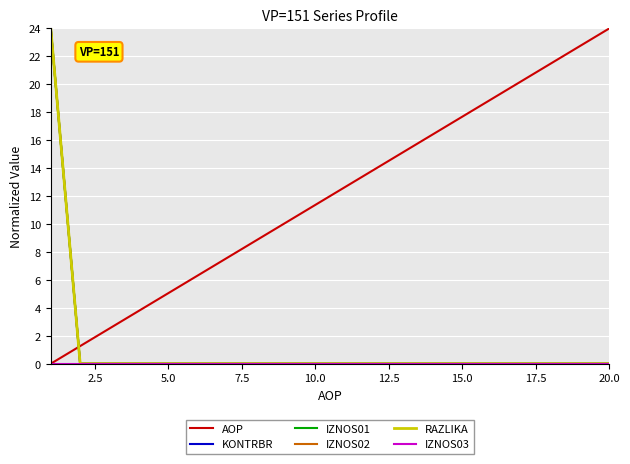

Does the chart have visible grid lines?

Yes